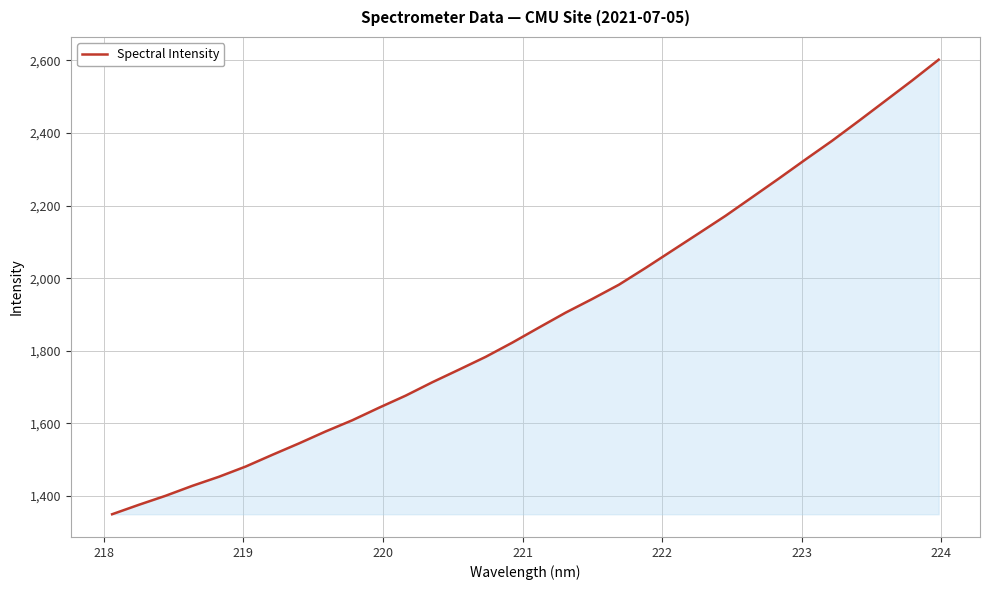

What is the sum of all values?

60485.3